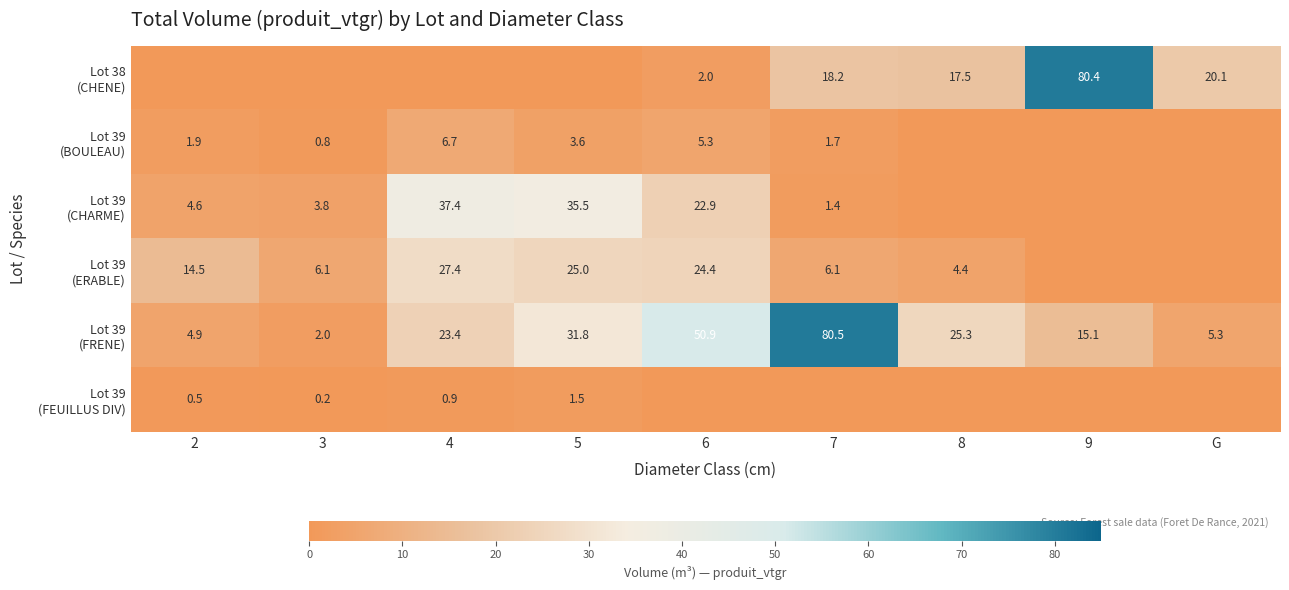

Which category has the lowest value in the Lot 38 (CHENE) series?

2